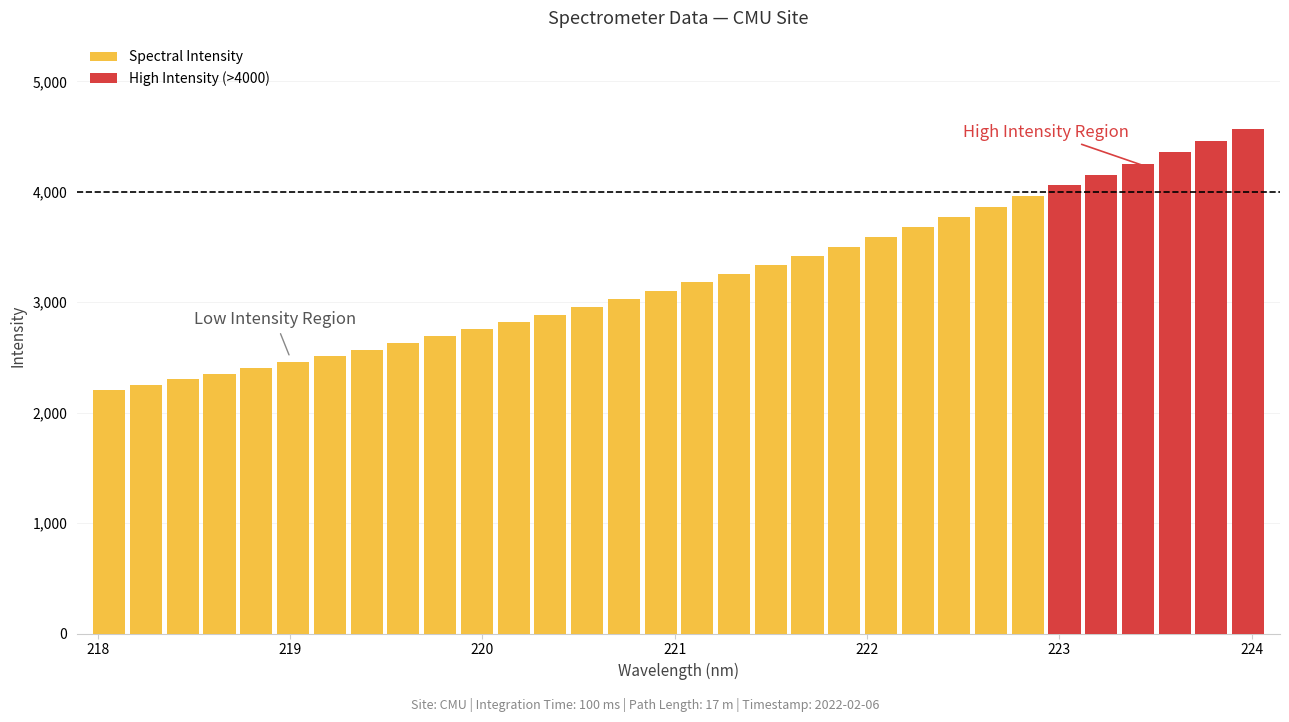

Are the bars horizontal?

No